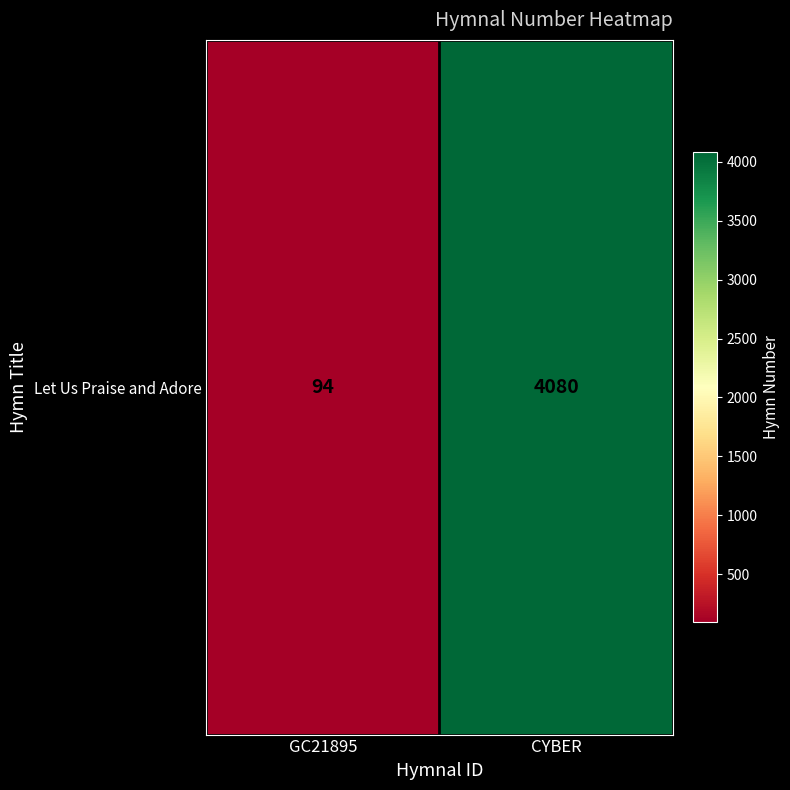

What is the maximum value shown in the chart?

4080